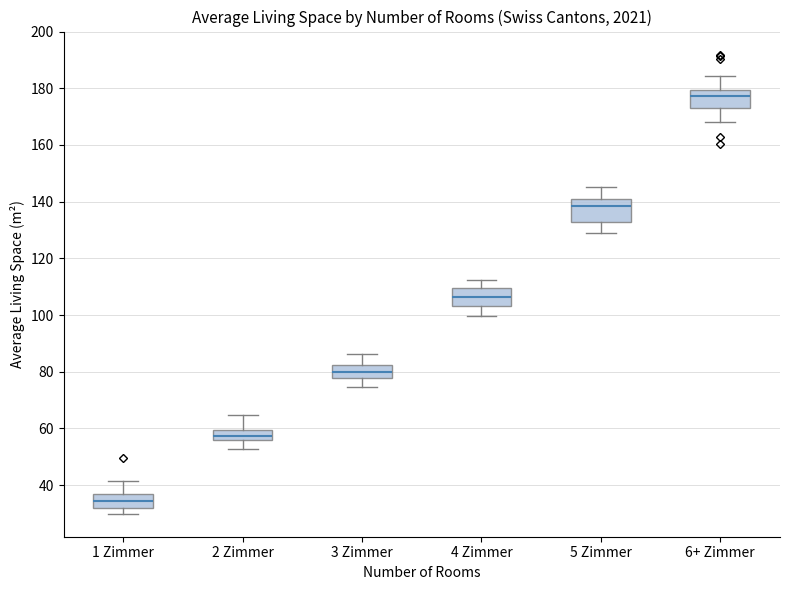

Which box has the highest median line?

6+ Zimmer